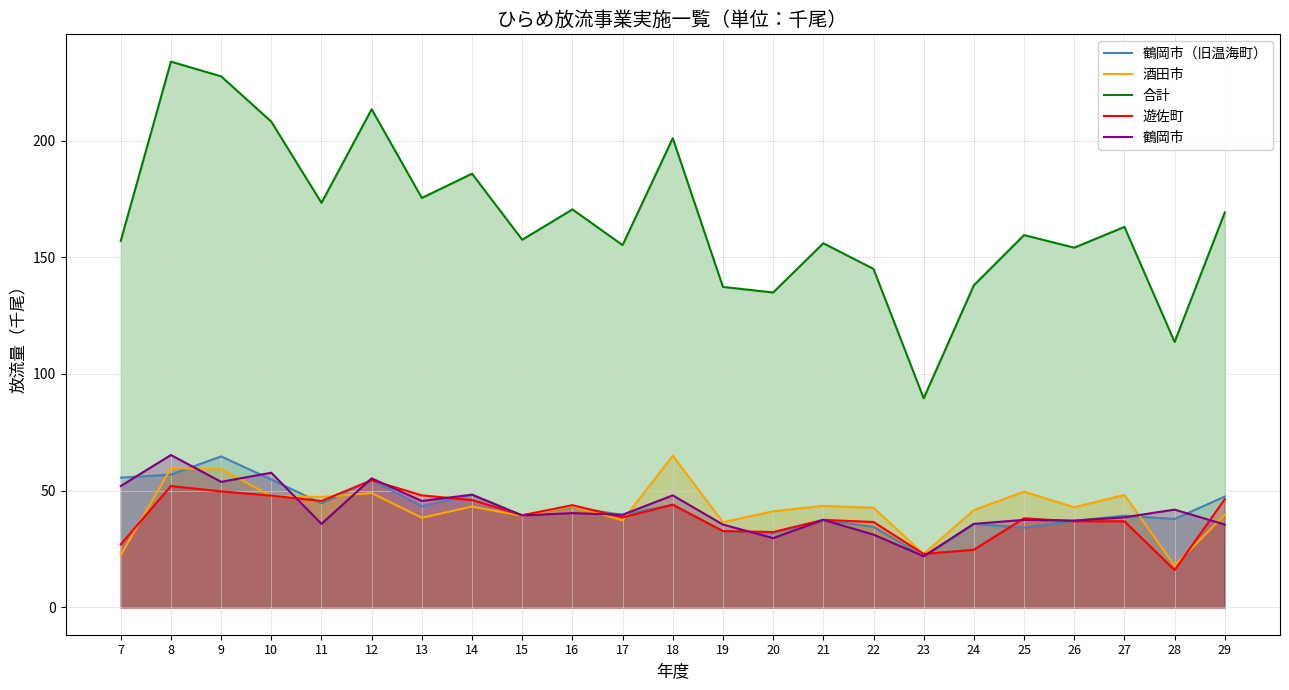

Reading left to right, what are all the values shown in this chart?

鶴岡市（旧温海町）: 55.6	56.9	64.7	54.8	44.6	54.6	43.4	48.3	39.4	43.0	39.6	44.0	32.6	31.7	37.5	34.5	21.9	35.8	34.2	37.1	39.3	37.9	47.5
酒田市: 22.4	59.6	59.3	47.7	47.3	49.0	38.4	43.2	39.2	43.3	37.3	65.0	36.5	41.2	43.5	42.7	22.9	41.7	49.6	42.9	48.2	17.9	39.8
合計: 157.0	233.8	227.5	208.1	173.3	213.4	175.4	185.8	157.5	170.5	155.2	201.0	137.3	134.9	156.0	145.0	89.6	138.0	159.5	154.1	163.0	113.7	169.2
遊佐町: 27.0	52.0	49.7	47.9	45.6	54.5	48.0	46.0	39.5	43.8	38.6	44.0	32.7	32.3	37.5	36.6	22.9	24.7	38.2	36.9	36.9	16.0	46.4
鶴岡市: 52.0	65.3	53.8	57.7	35.8	55.3	45.6	48.3	39.4	40.4	39.7	48.0	35.5	29.7	37.5	31.2	21.9	35.8	37.5	37.2	38.6	41.9	35.5